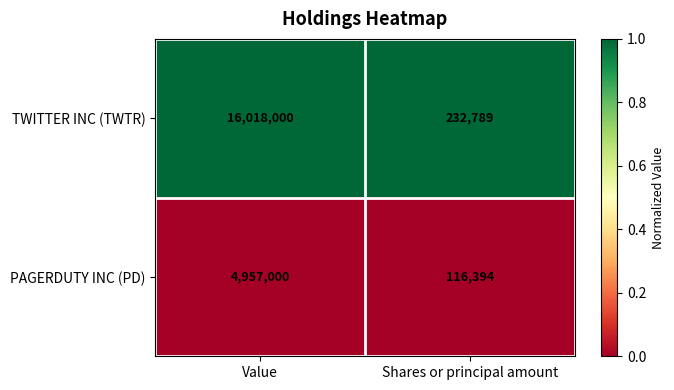

Rank the series by their maximum value, from lowest to highest.

PAGERDUTY INC (PD), TWITTER INC (TWTR)